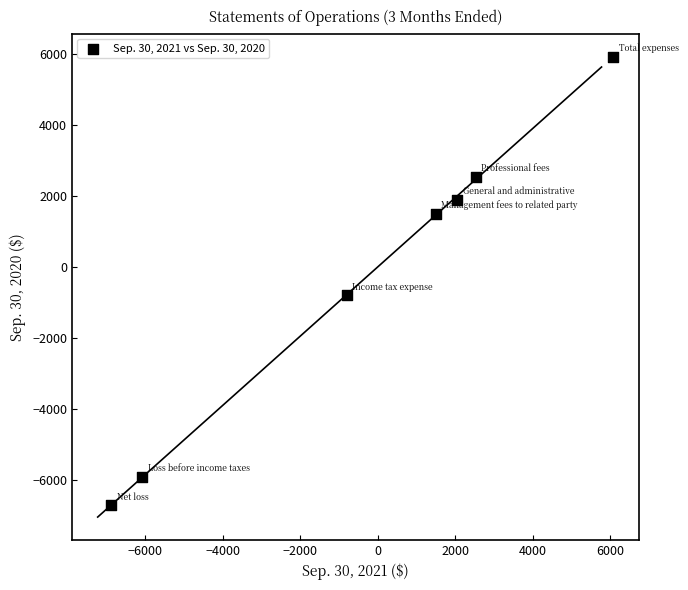

What Y value in the scatter plot is closest to -400?

-800